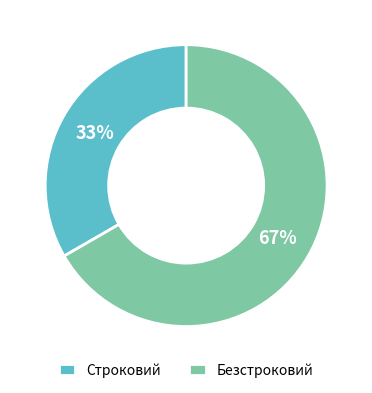

How many segments does this pie chart have?

2